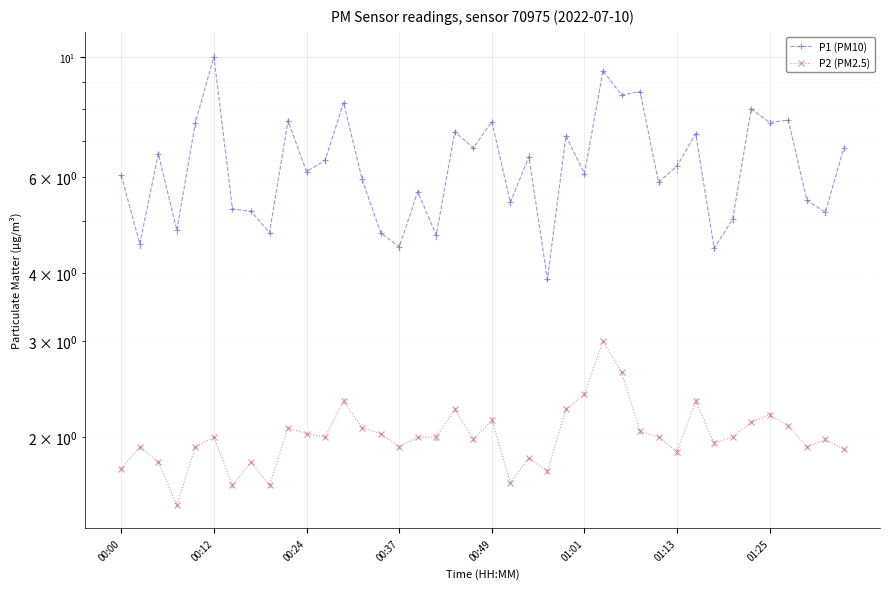

At which category does P2 (PM2.5) reach its first local peak?

00:12